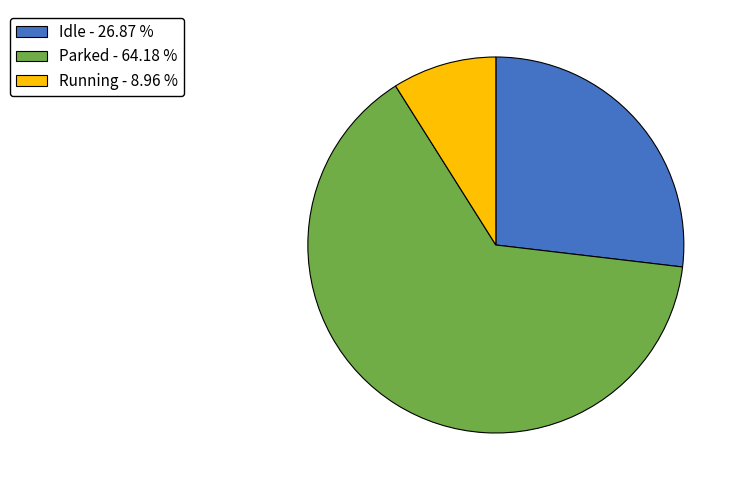

Combined, do Running and Parked account for over 50%?

Yes